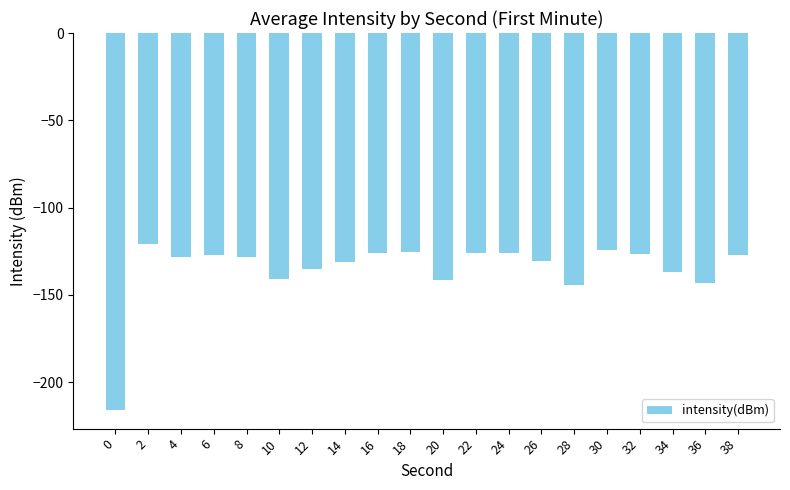

What is the difference between the values at 18 and 34?

11.6